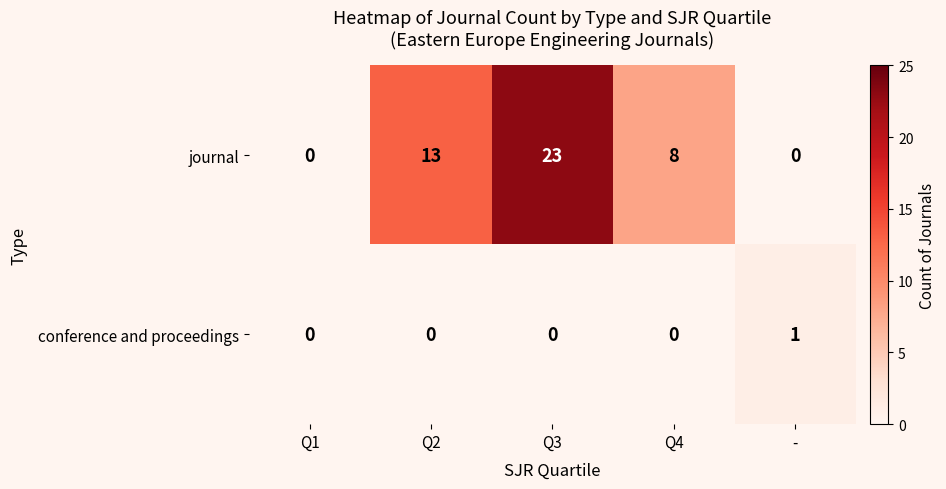

The value of conference and proceedings at Q1 is 0. True or false?

True